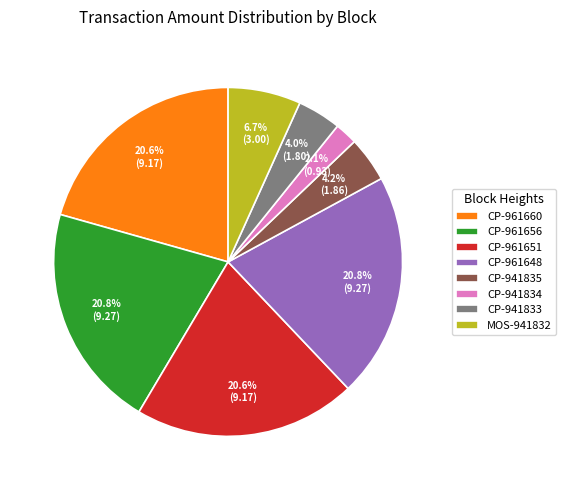

What is the ratio of the value at CP-961660 to the value at CP-941835?

4.9